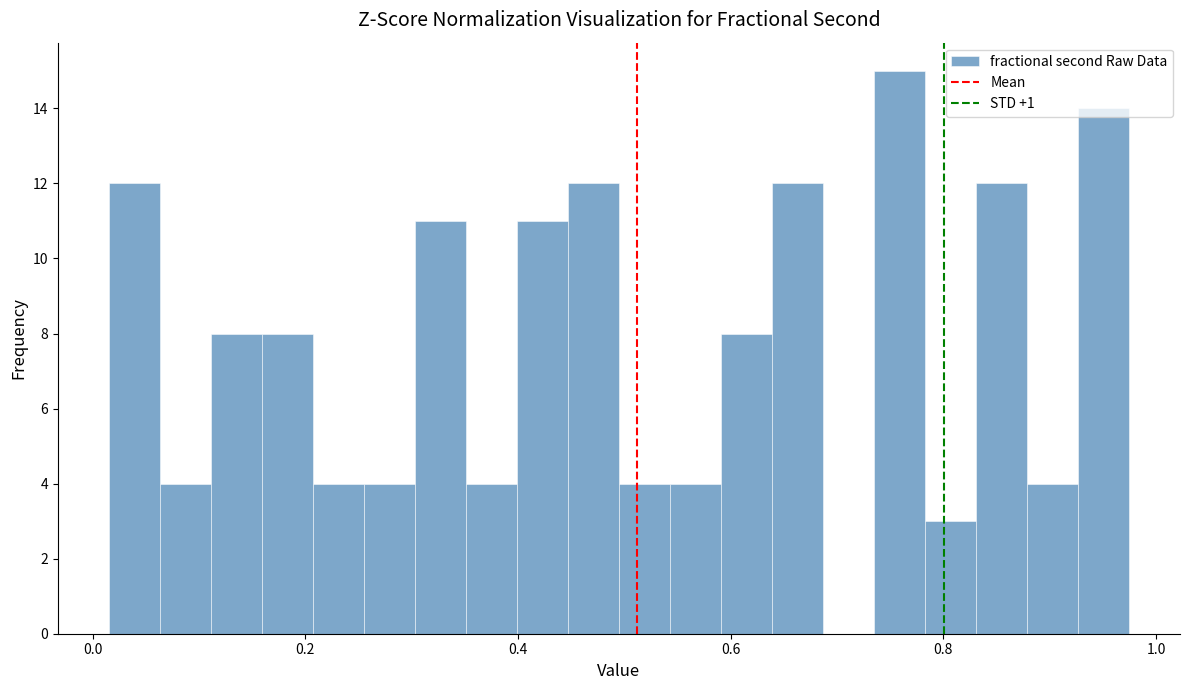

Read against the x-axis, roughly where is the centre of the tallest bar?

0.76